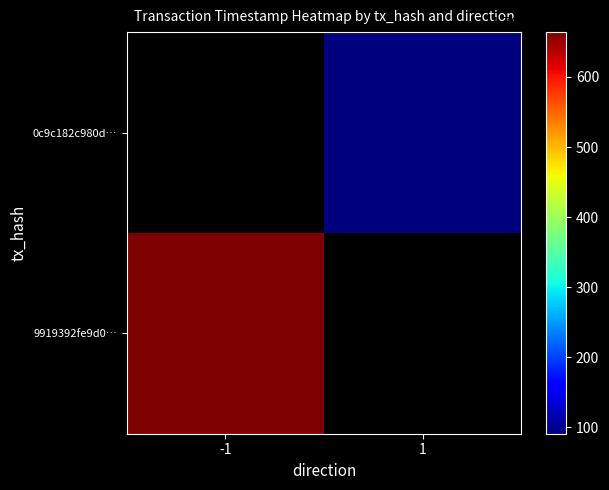

Which series changed the most between -1 and 1?

9919392fe9d0b5d0ab99f62ea4ac6d37e2e5f78